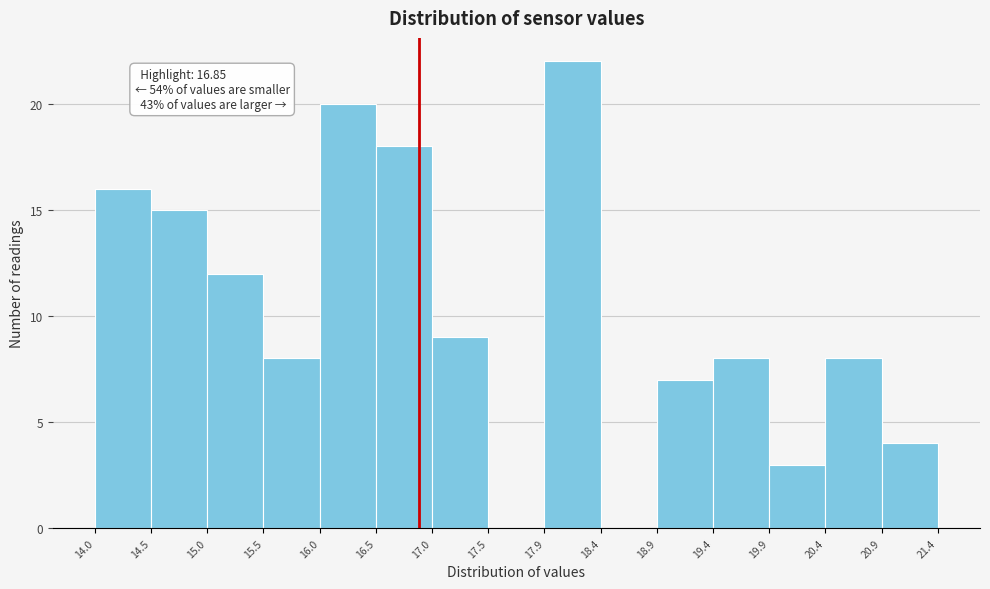

Which range on the x-axis has the tallest bar?

17.9 to 18.4